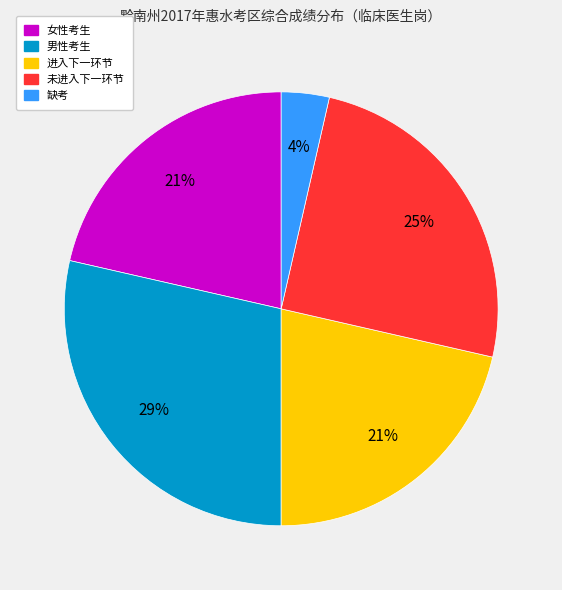

To the nearest percent, what is the average slice percentage?

20%